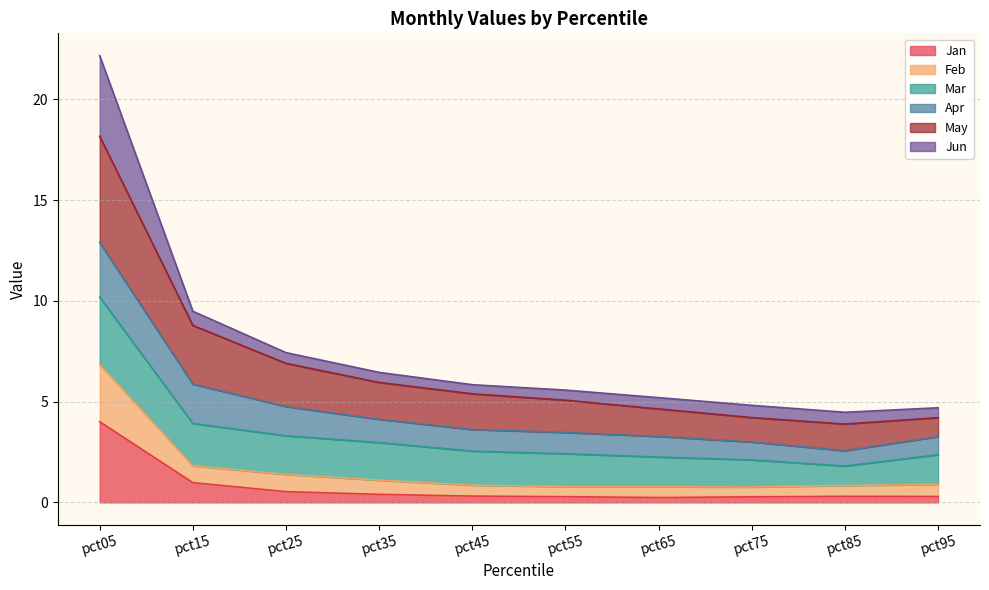

True or false: May has more than 2 points higher than both neighbors.

False